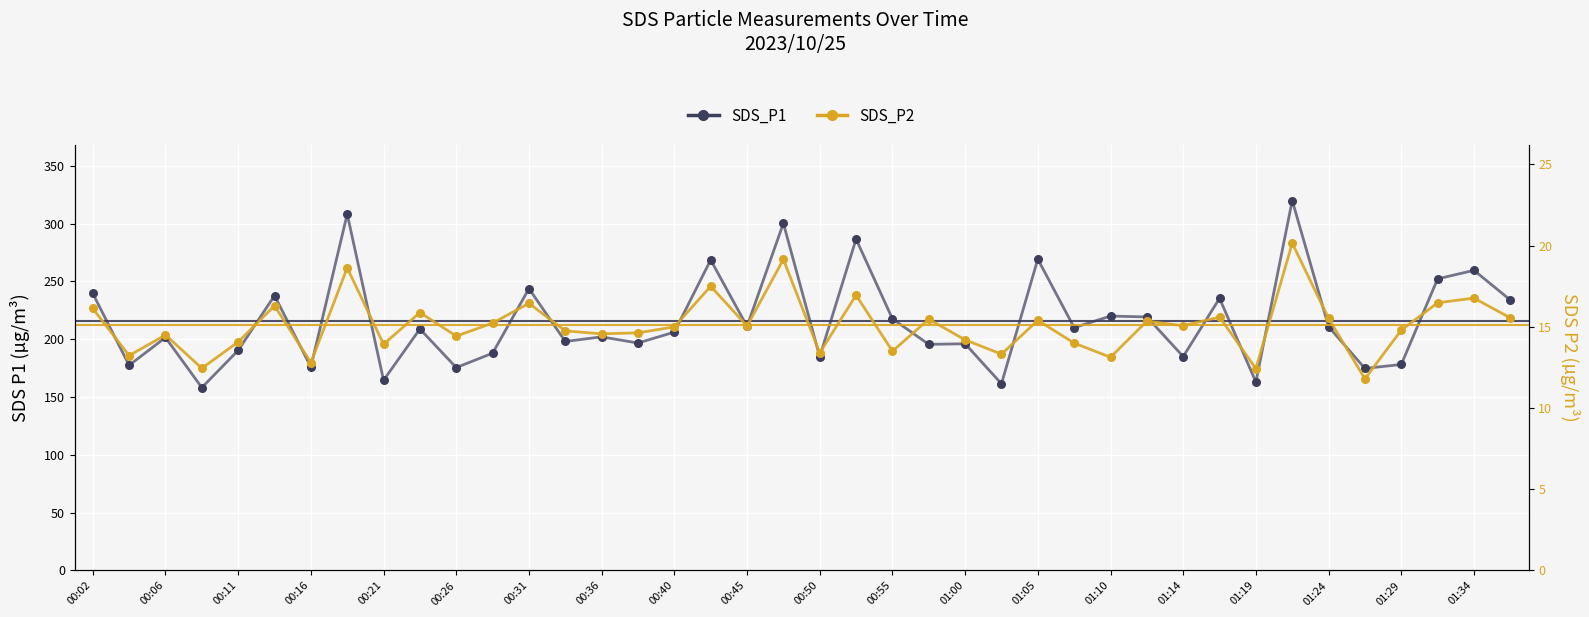

At how many categories does at least one series exceed 161?

39